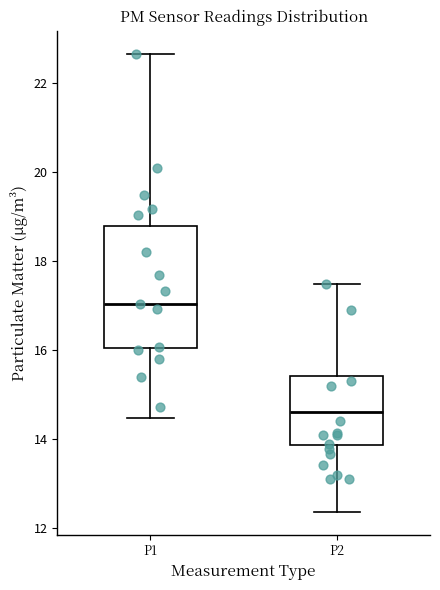

Reading left to right, transcribe this box plot: for each box, give where its median line is, the range the box spans, and where its two whiskers end, as read against the y-axis. The values are not printed on the chart, so give them approximately, as read against the axis.

P1: median 17.0, box 16.0 to 18.8, whiskers 14.4 to 22.6
P2: median 14.6, box 13.8 to 15.4, whiskers 12.4 to 17.6